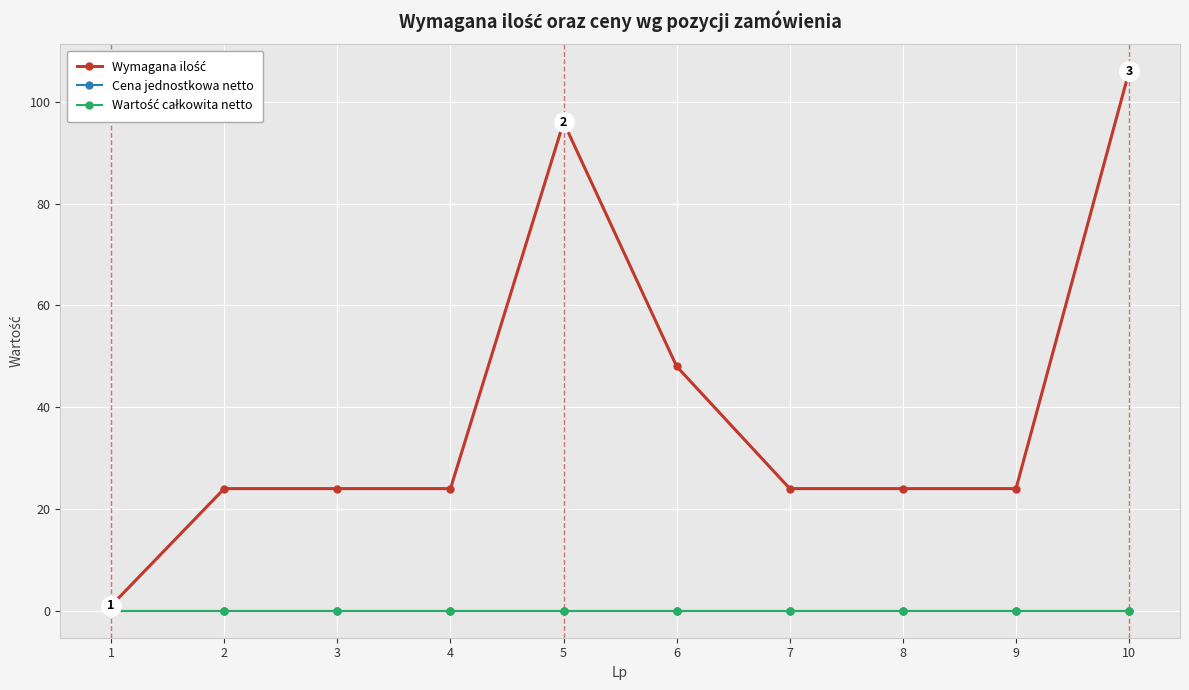

True or false: Wartość całkowita netto and Cena jednostkowa netto cross at least once.

False